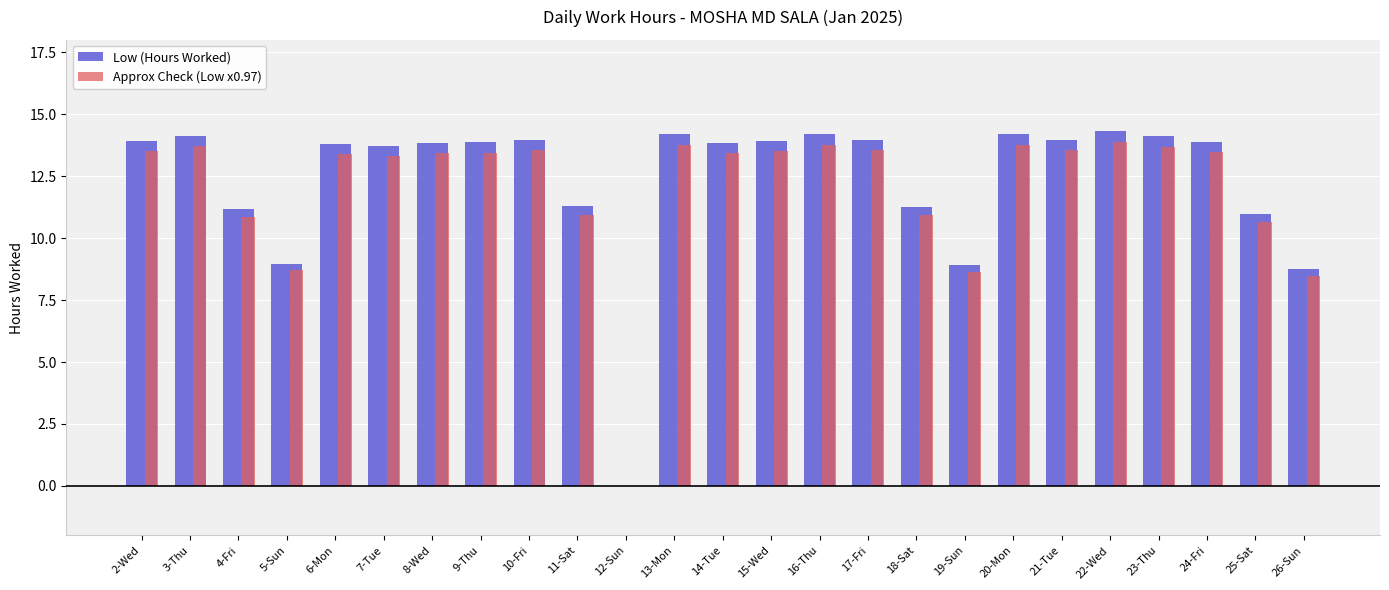

What is the maximum value for Low (Hours Worked)?

14.3